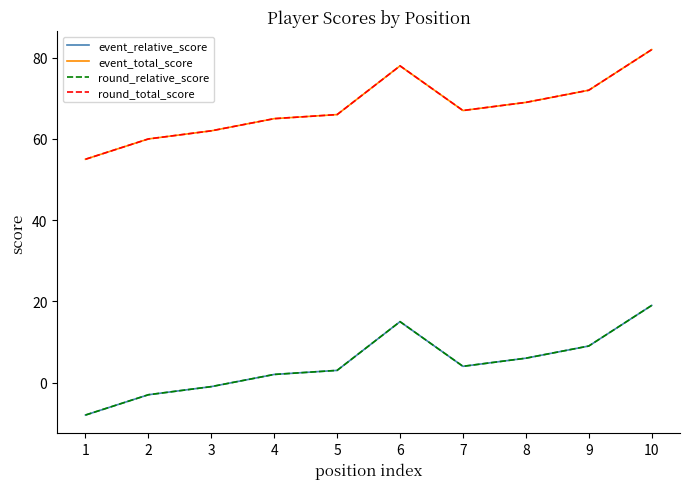

Does the chart display data point markers on the line(s)?

No